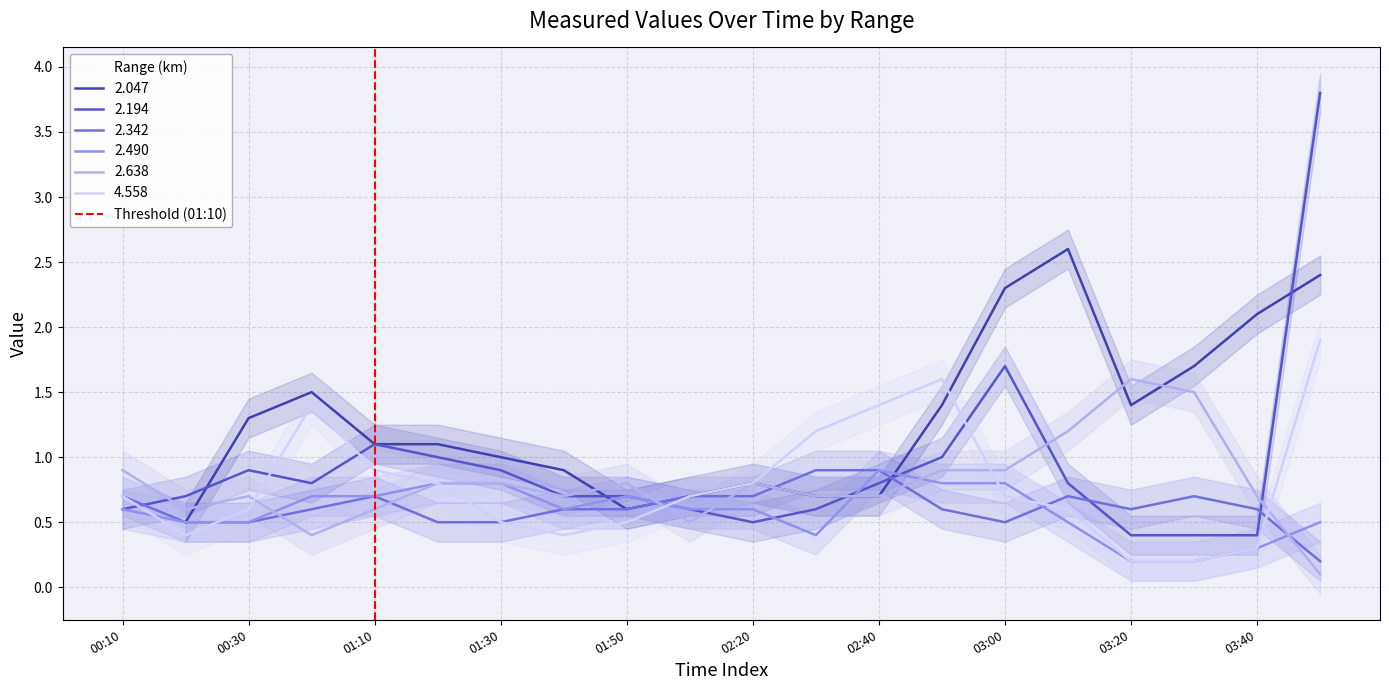

Is the value of 4.558 at 03:20 greater than the value of 2.638 at 03:20?

No